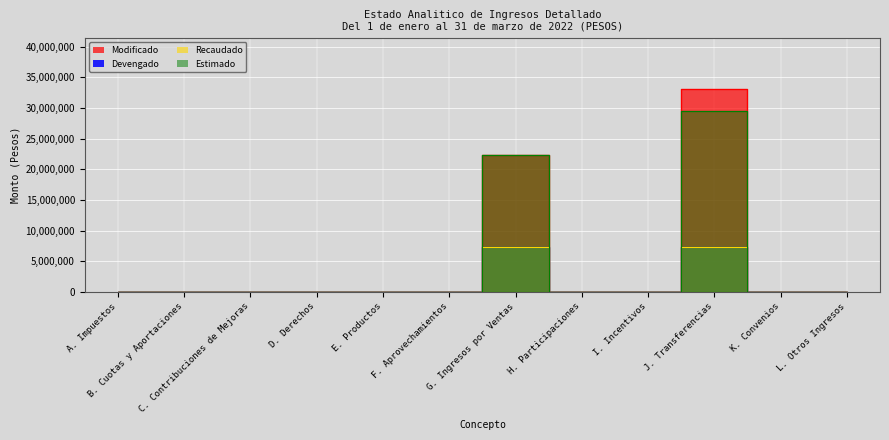

What is the average value of the Recaudado series?

1219177.6